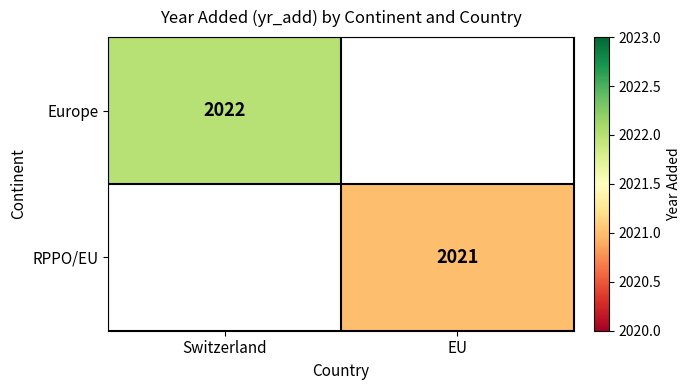

The value of Europe at Switzerland is 789.0. True or false?

False